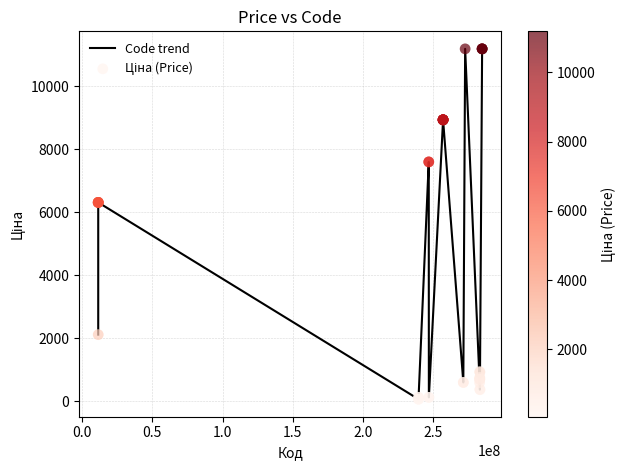

What is the greatest value displayed?

11188.2